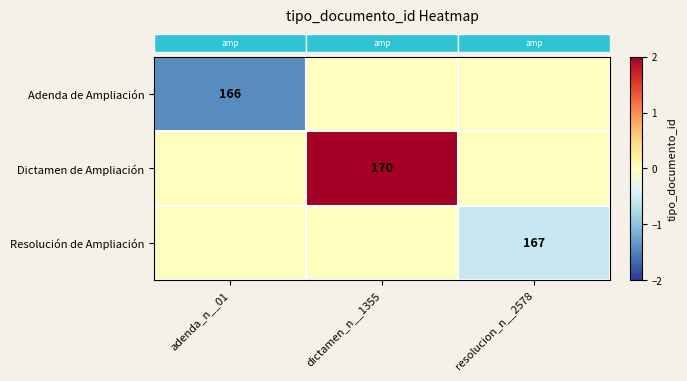

What is the spread (max minus min) of values at adenda_n__01?

1.4